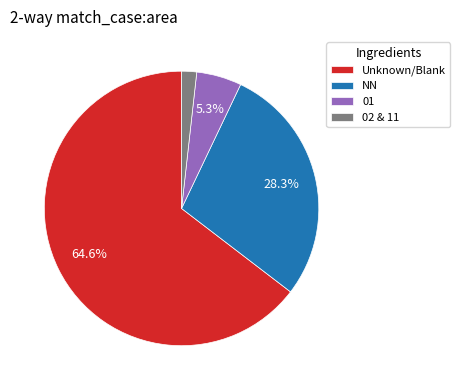

Which slice is the largest?

Unknown/Blank